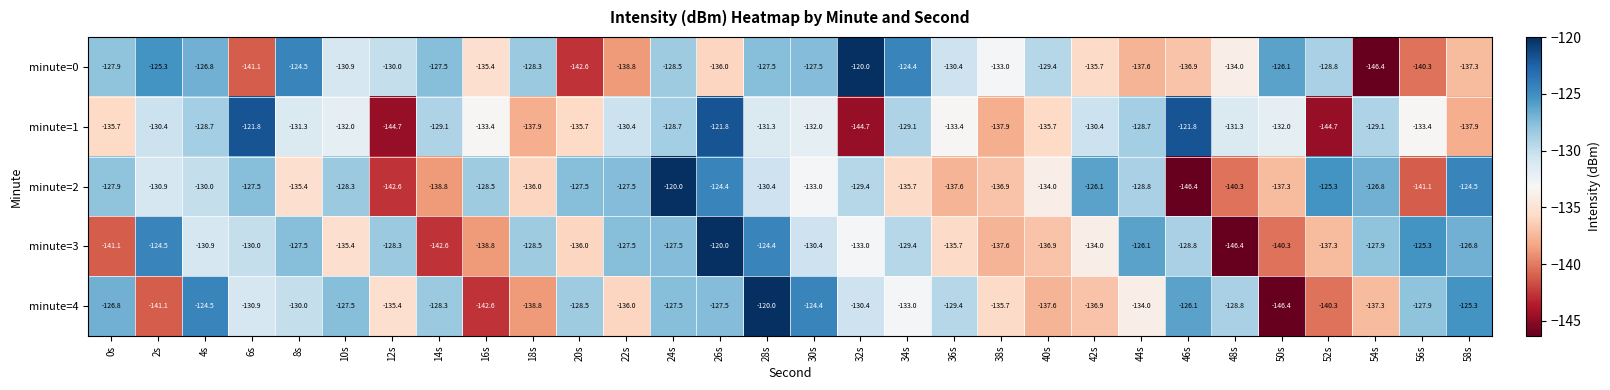

Between 12s and 48s, which series saw the biggest shift?

minute=3